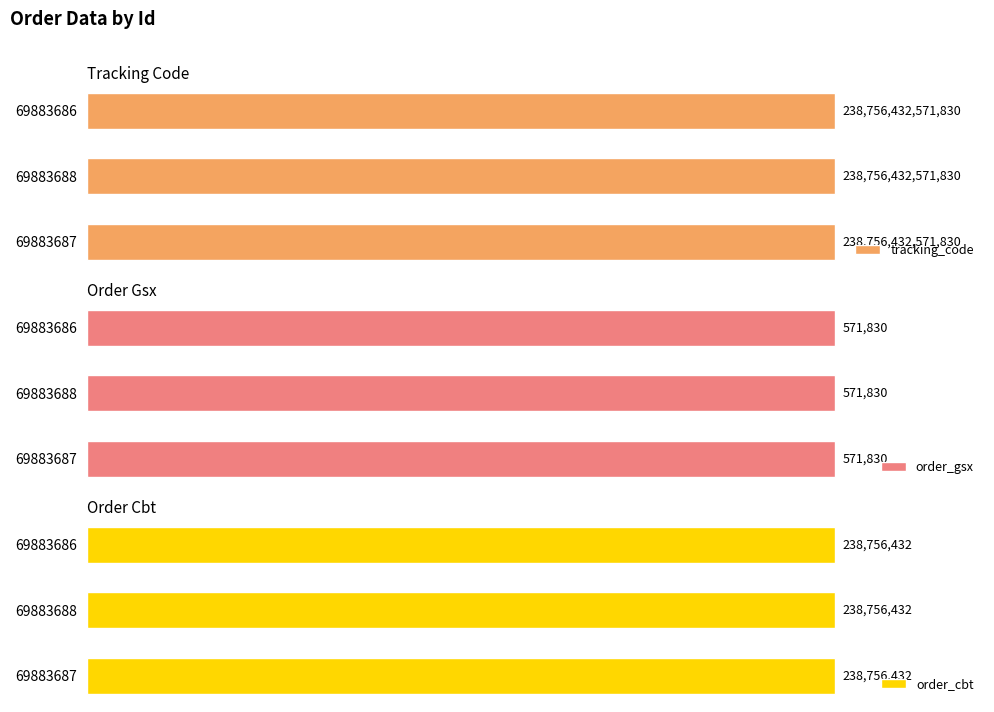

Which series has the largest total across all categories?

tracking_code